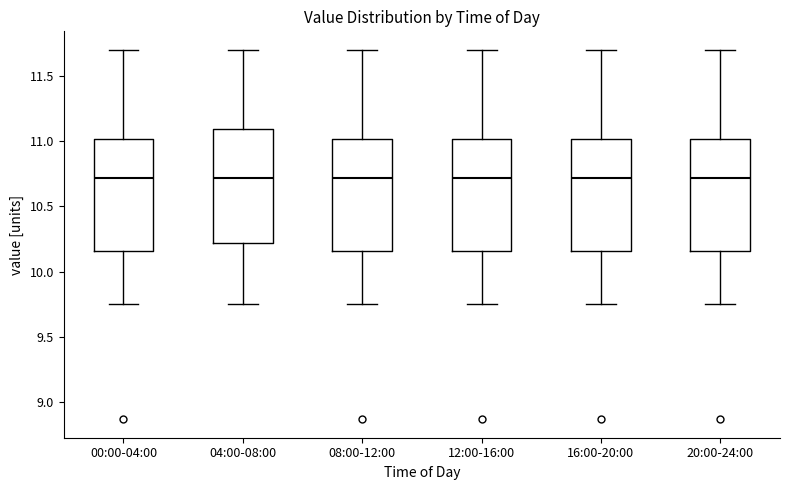

Reading left to right, transcribe this box plot: for each box, give where its median line is, the range the box spans, and where its two whiskers end, as read against the y-axis. The values are not printed on the chart, so give them approximately, as read against the axis.

00:00-04:00: median 10.70, box 10.15 to 11.00, whiskers 9.75 to 11.70
04:00-08:00: median 10.70, box 10.20 to 11.10, whiskers 9.75 to 11.70
08:00-12:00: median 10.70, box 10.15 to 11.00, whiskers 9.75 to 11.70
12:00-16:00: median 10.70, box 10.15 to 11.00, whiskers 9.75 to 11.70
16:00-20:00: median 10.70, box 10.15 to 11.00, whiskers 9.75 to 11.70
20:00-24:00: median 10.70, box 10.15 to 11.00, whiskers 9.75 to 11.70